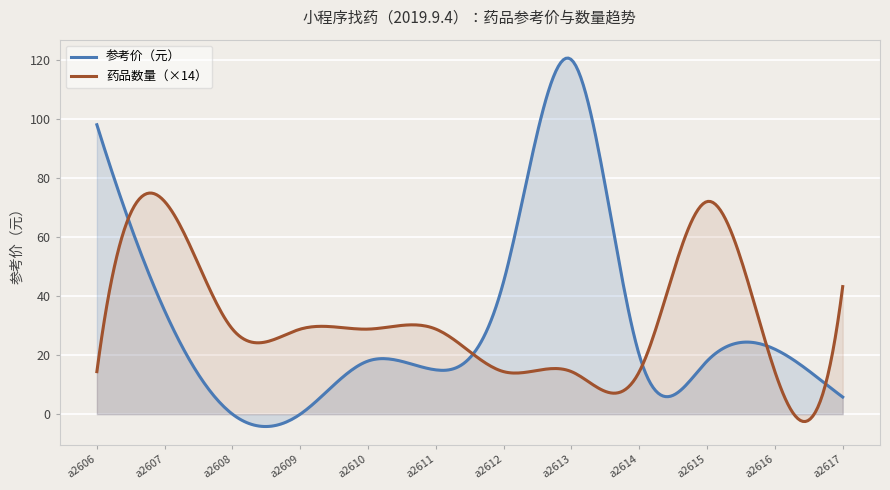

What is the minimum value shown in the chart?

-4.2